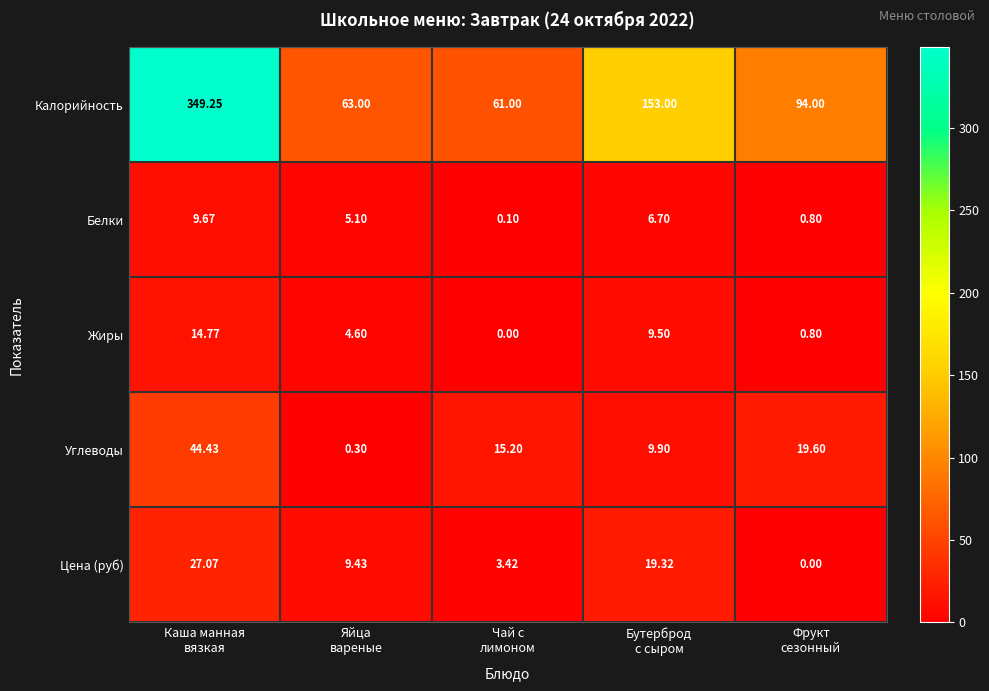

What is the spread (max minus min) of values at Фрукт
сезонный?

94.0